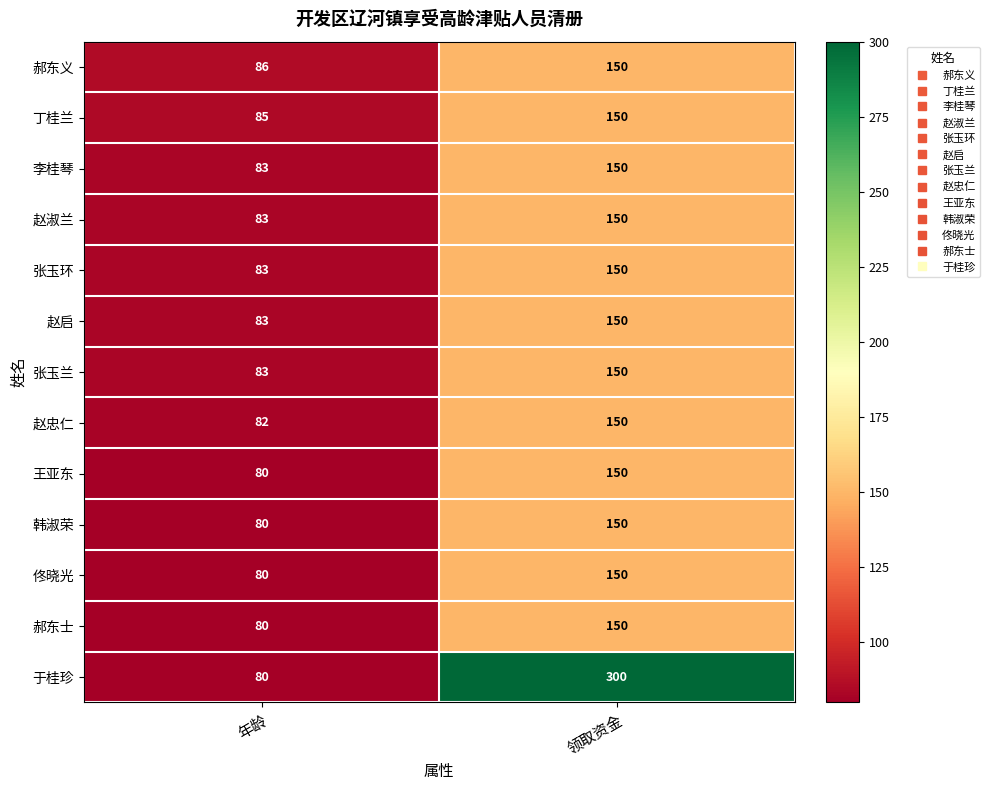

Which series has the widest spread of values?

于桂珍